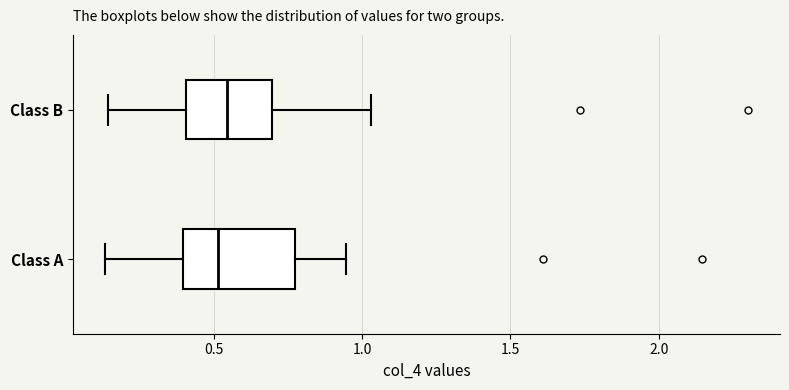

Reading bottom to top, read every box against the x-axis: the position of its median line, the range the box covers, and the ends of its whiskers. The values are not printed on the chart, so give them approximately, as read against the axis.

Class A: median 0.50, box 0.40 to 0.75, whiskers 0.15 to 0.95
Class B: median 0.55, box 0.40 to 0.70, whiskers 0.15 to 1.05